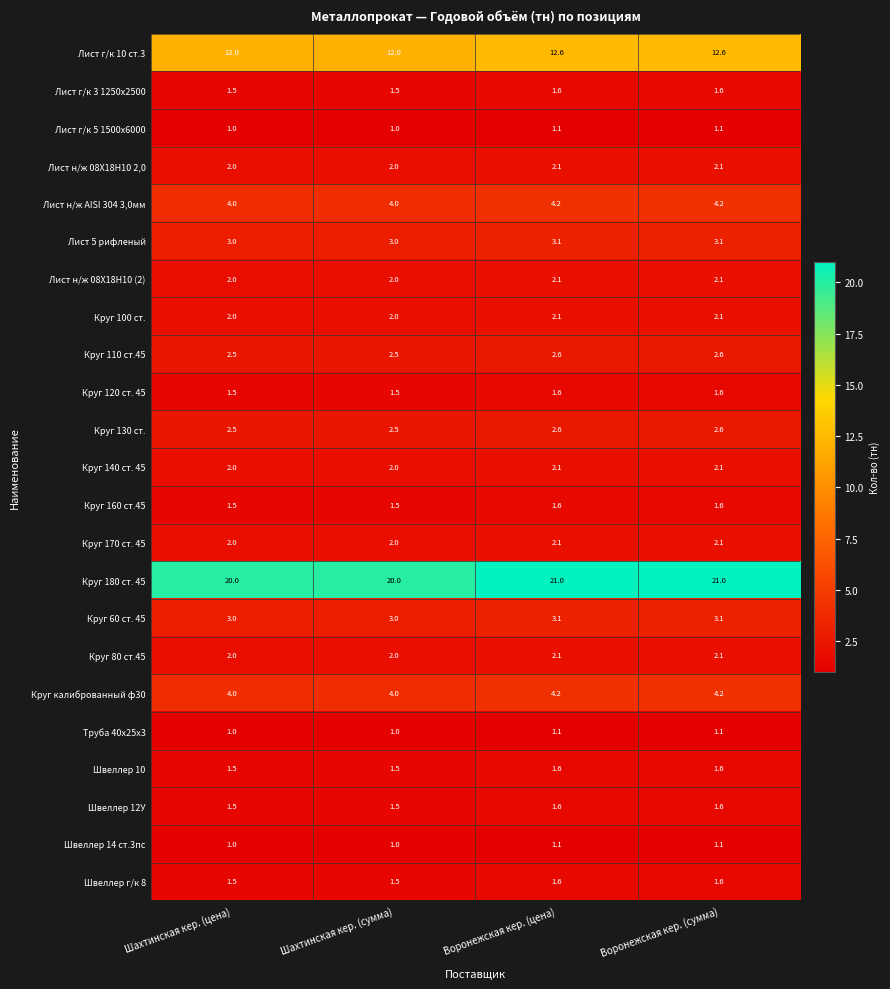

What is the spread (max minus min) of values at Воронежская кер. (сумма)?

19.9